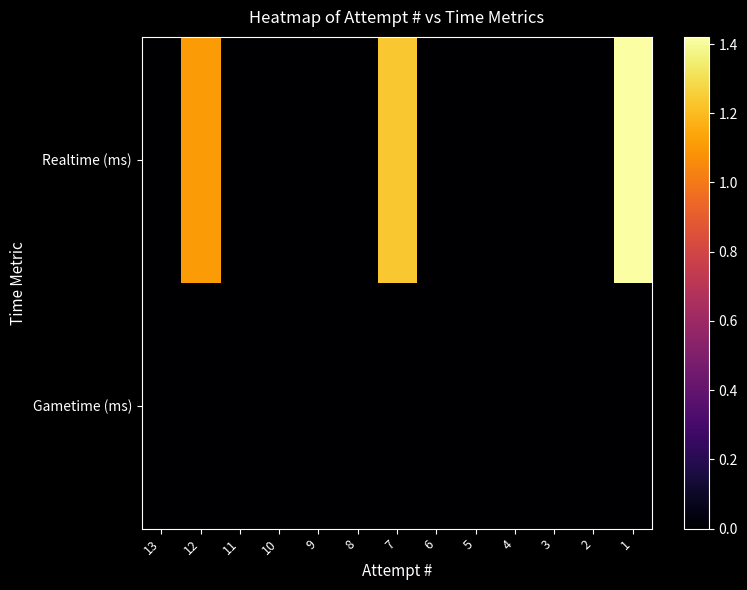

Which series has the largest range (max minus min)?

Realtime (ms)